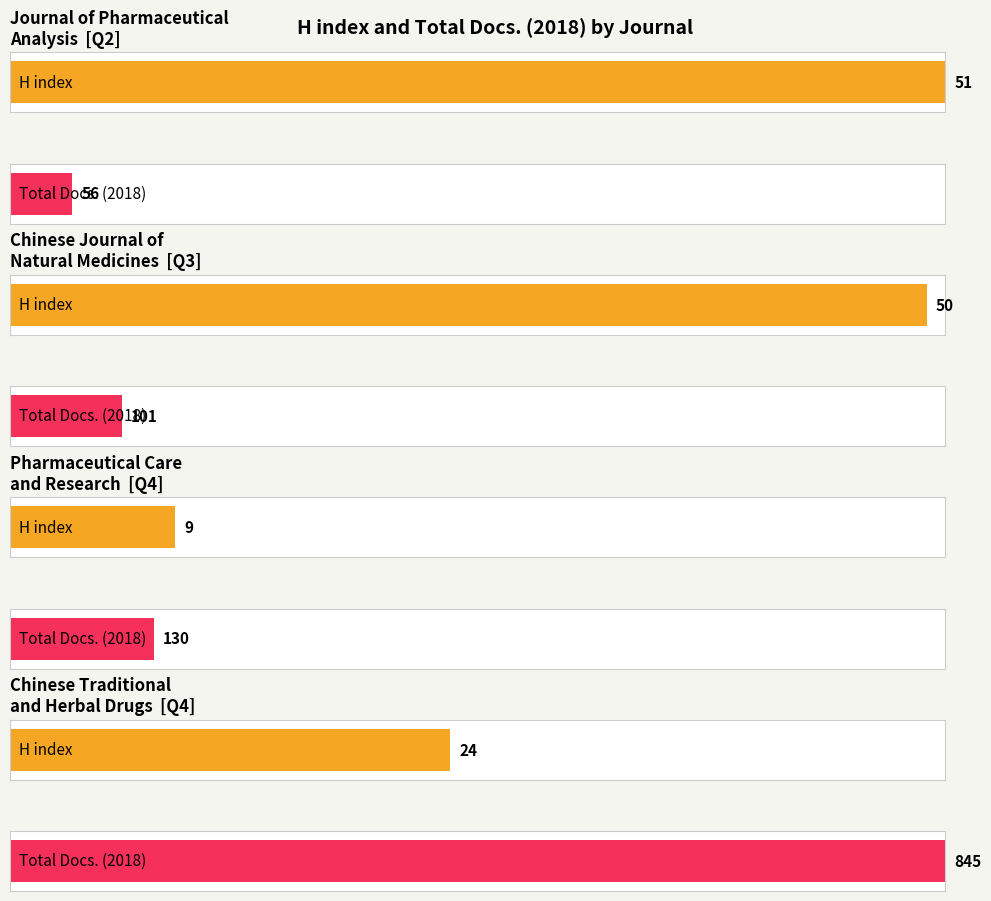

List the series in order of their peak value, highest first.

Total Docs. (2018), H index